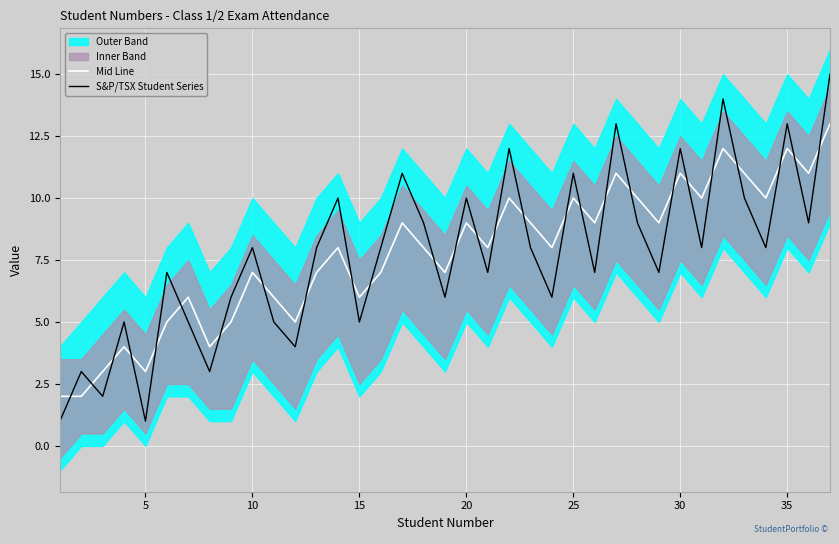

How many intersections are there between Mid Line and S&P/TSX Student Series?

27